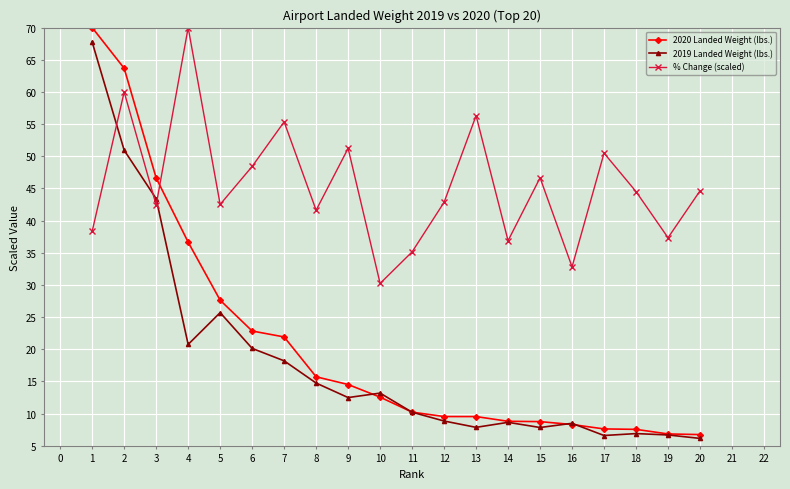

True or false: 2019 Landed Weight (lbs.) has a value of 5.3 at 4.

False